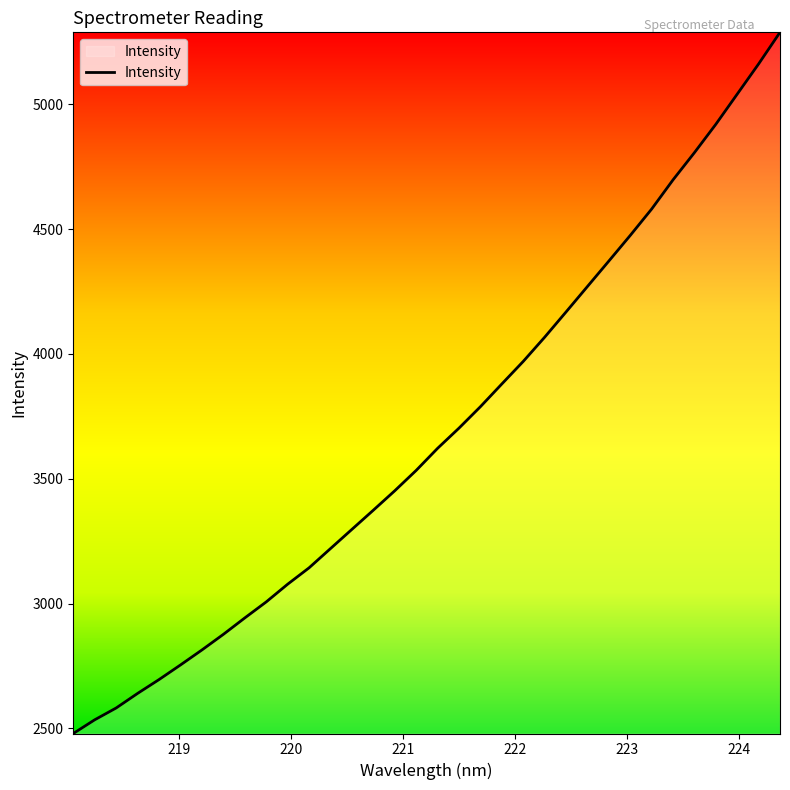

What is the difference between the maximum and minimum values?

2809.7